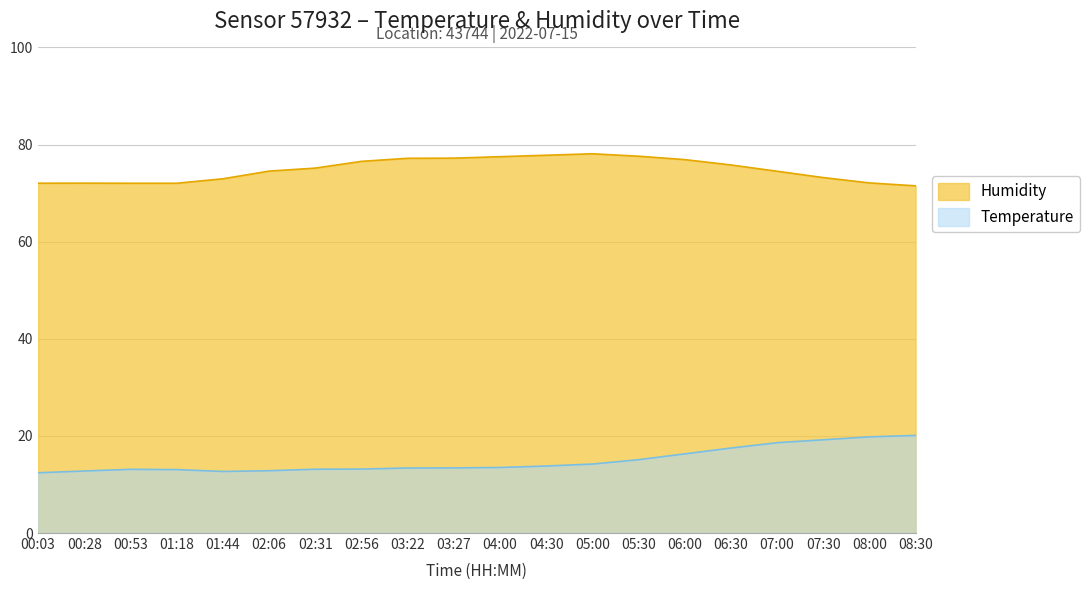

At which category does the chart reach its peak across all series?

05:00